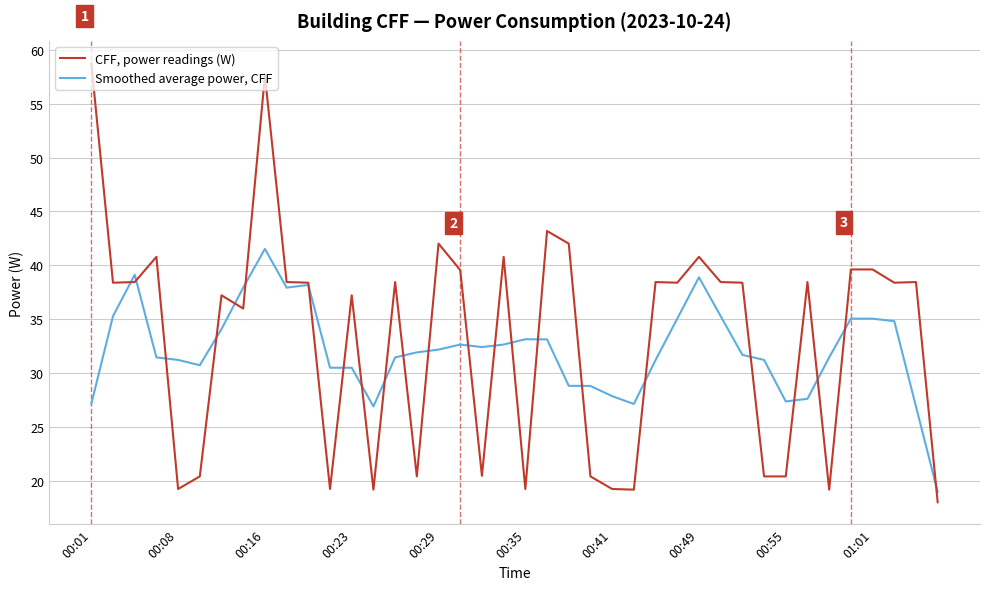

Which series has the largest range (max minus min)?

CFF, power readings (W)